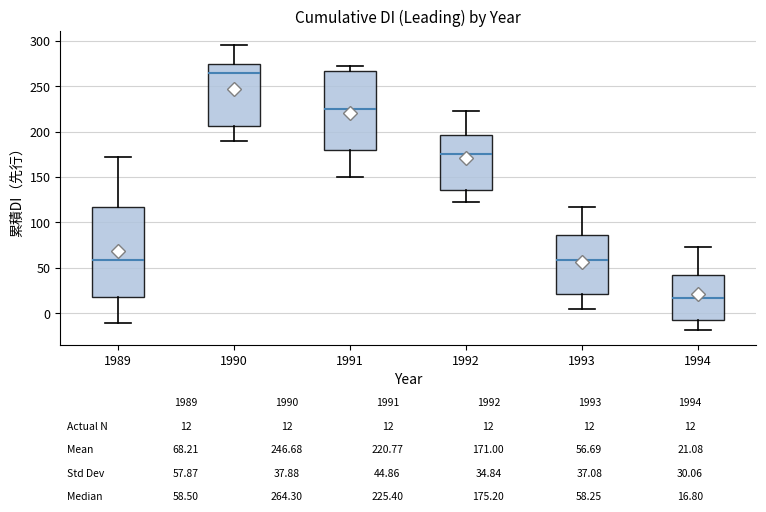

Which box is the tallest, from its lower edge to its upper edge?

1989